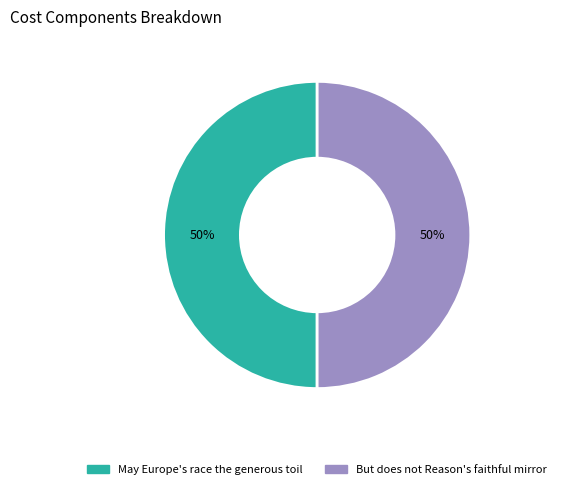

To the nearest percent, what percentage of the pie is But does not Reason's faithful mirror?

50%